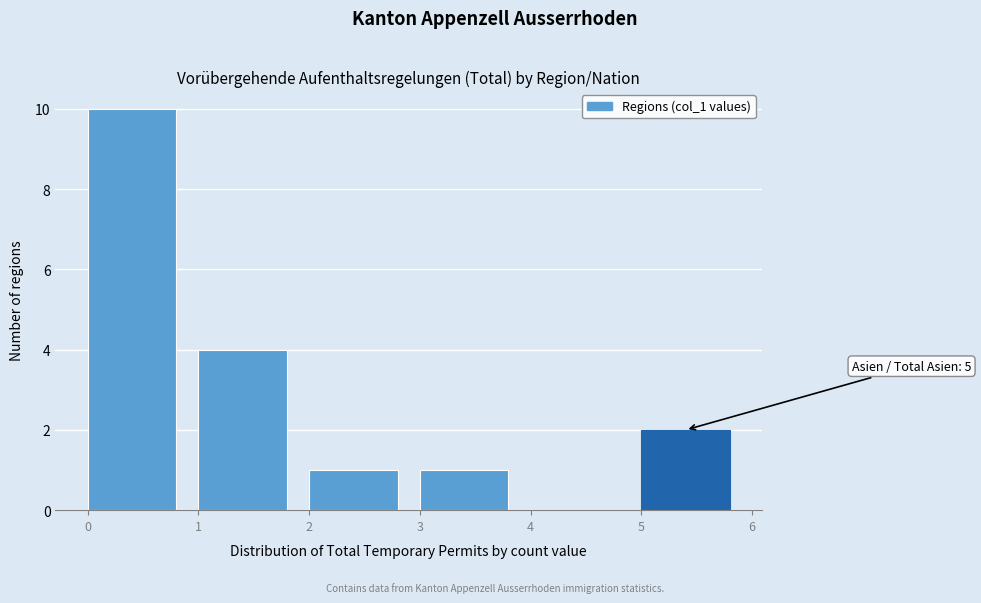

Over which range of the x-axis is the bar tallest?

0 to 1